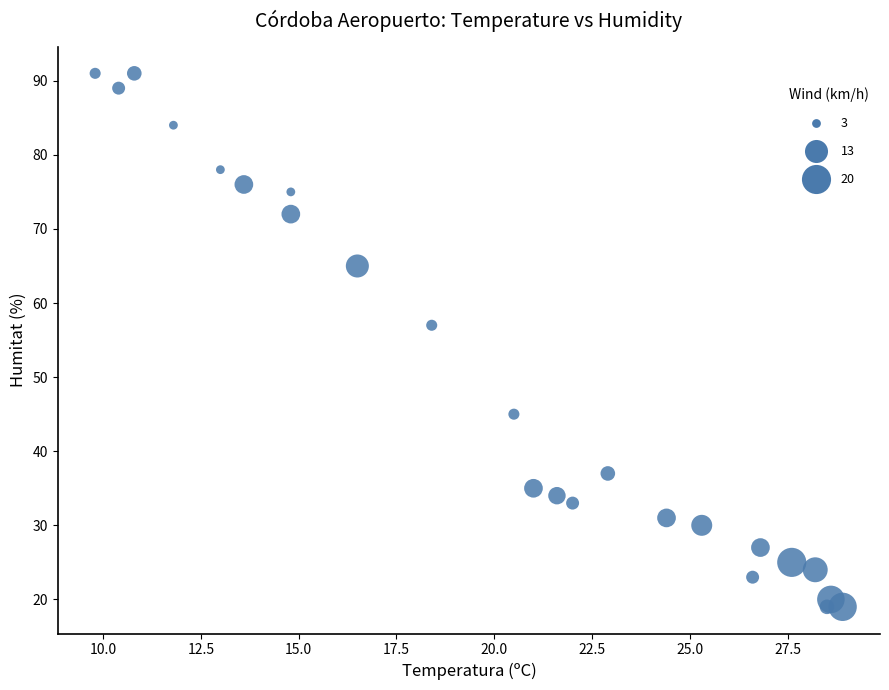

What is the range of Y values (max minus min)?

72